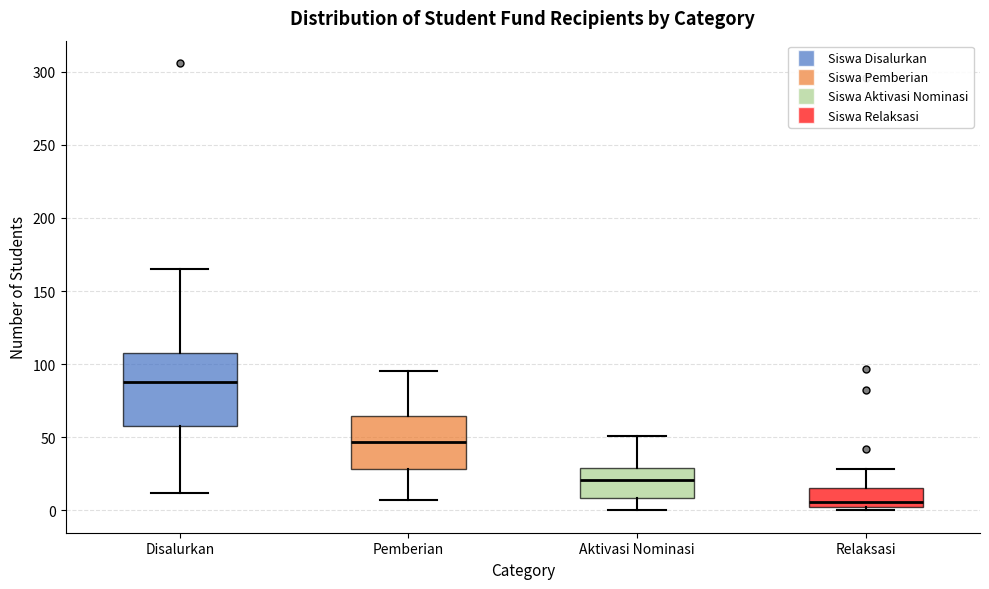

Reading left to right, transcribe this box plot: for each box, give where its median line is, the range the box spans, and where its two whiskers end, as read against the y-axis. The values are not printed on the chart, so give them approximately, as read against the axis.

Disalurkan: median 90, box 60 to 110, whiskers 10 to 165
Pemberian: median 45, box 30 to 65, whiskers 5 to 95
Aktivasi Nominasi: median 20, box 10 to 30, whiskers 0 to 50
Relaksasi: median 5, box 0 to 15, whiskers 0 (just below the box's lower edge) to 30